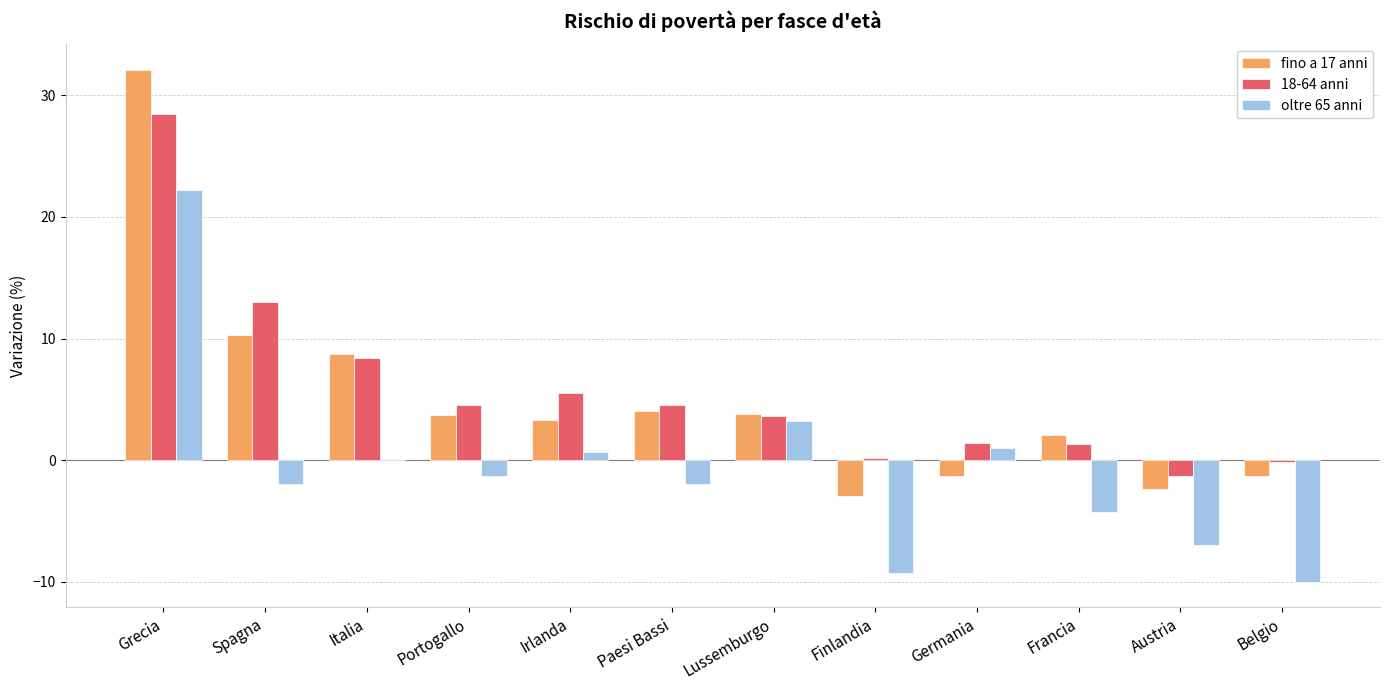

How many values in the oltre 65 anni series exceed -1?

5